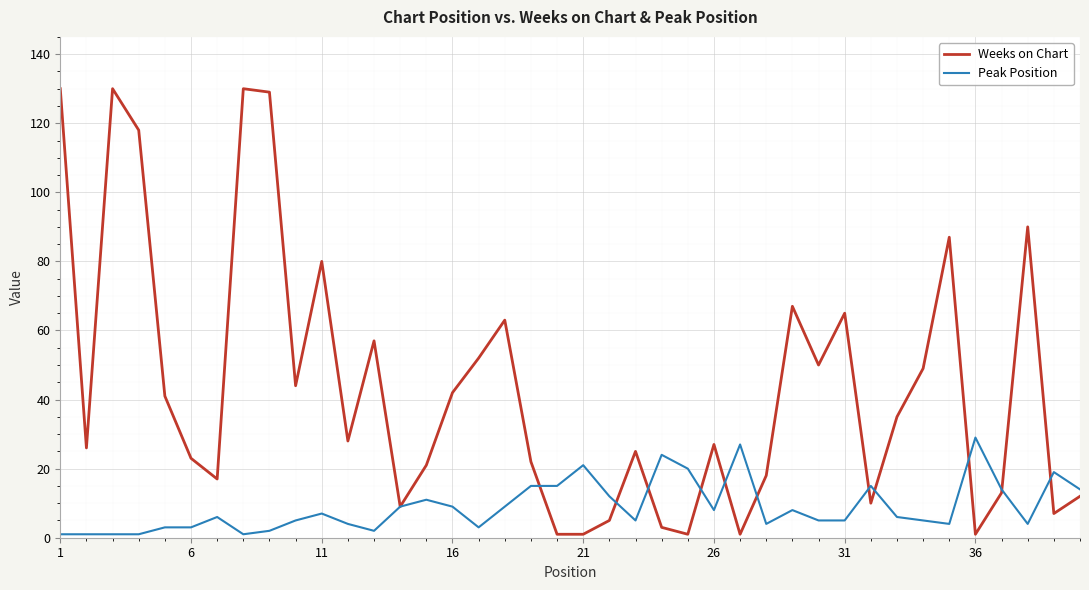

List the series in order of their overall mean, highest first.

Weeks on Chart, Peak Position